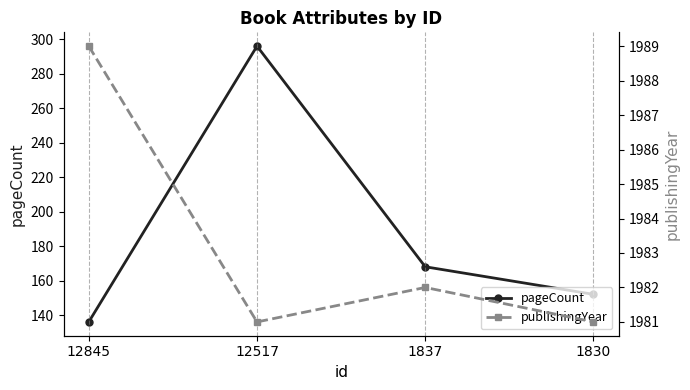

What is the sum of the publishingYear values at 1837 and 1830?

3963